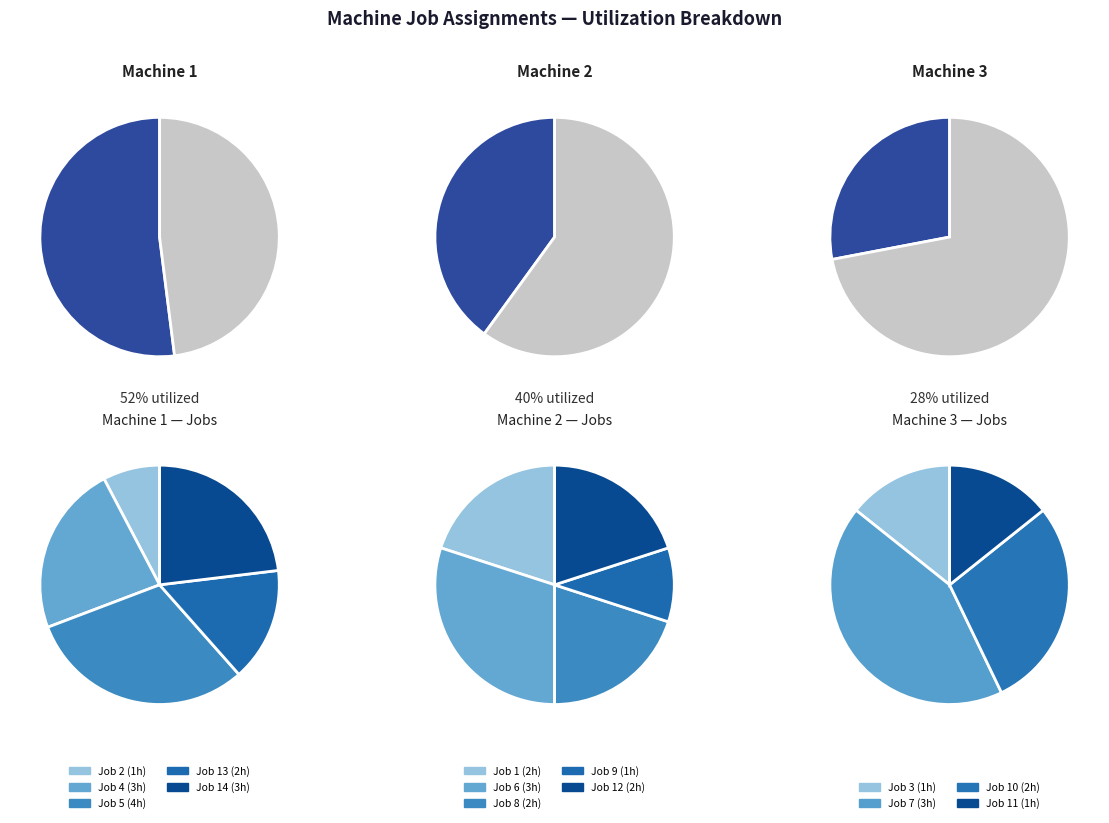

What is the spread (max minus min) of values at 3?

5